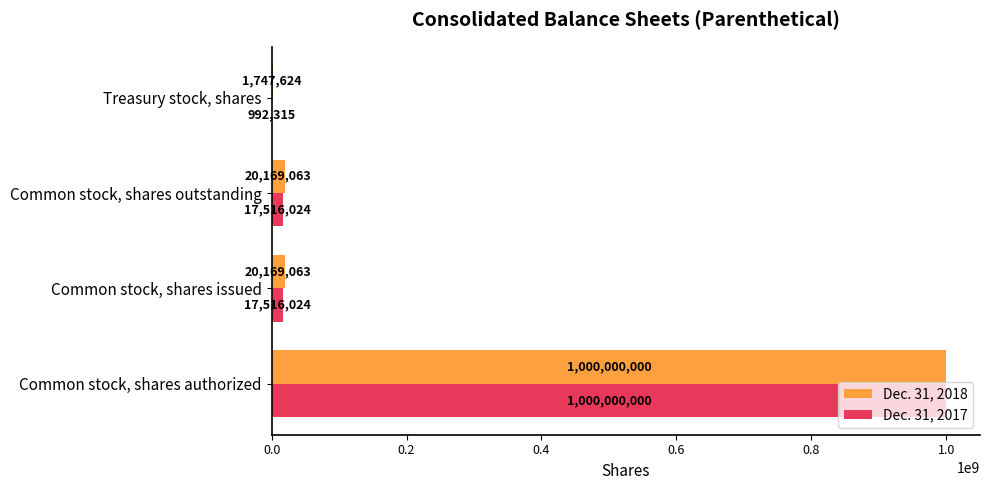

Which category has the highest value across all series?

Common stock, shares authorized